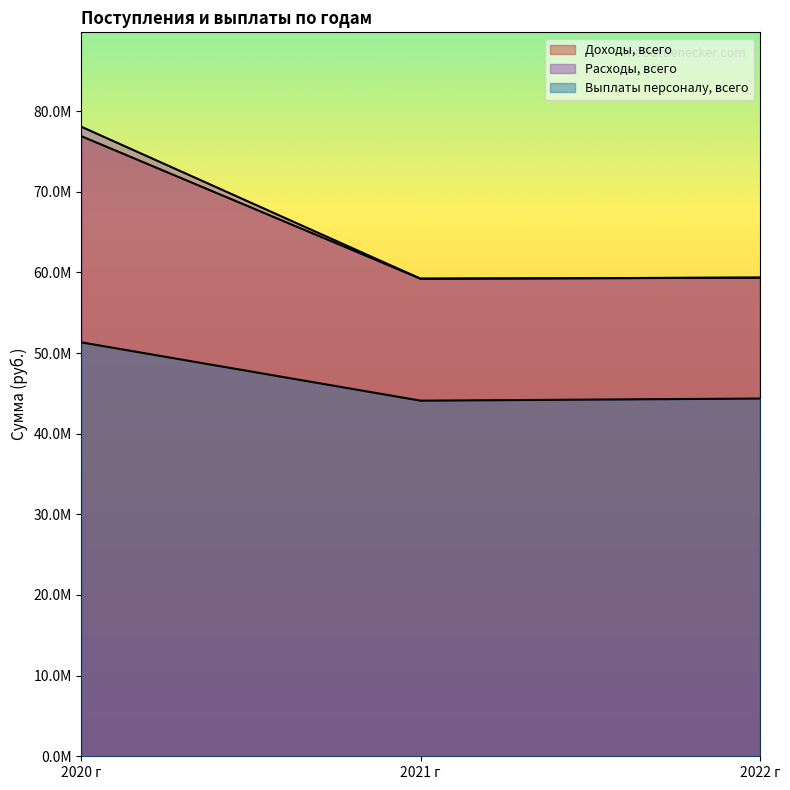

What is the difference between the maximum and minimum values in the Расходы, всего series?

18838103.3